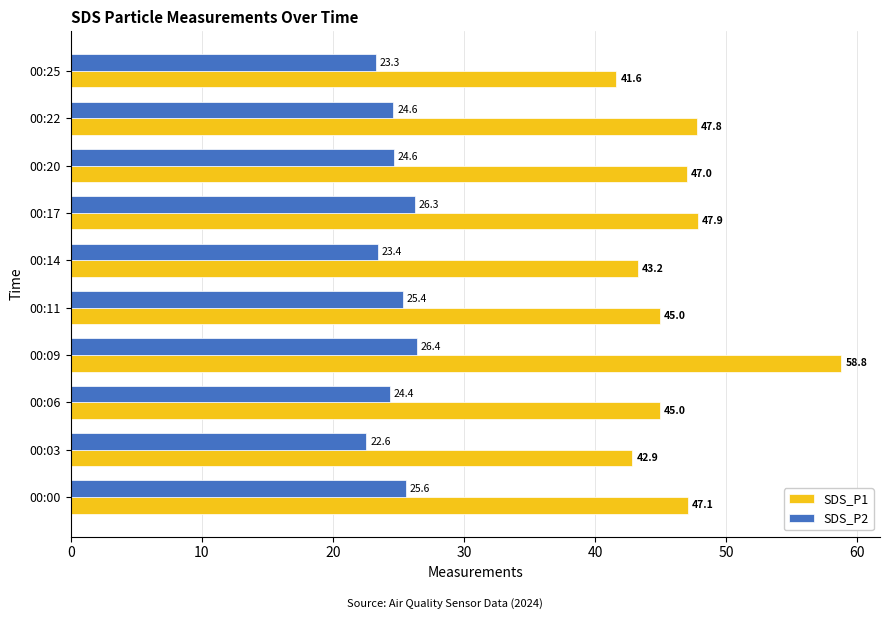

Which category has the highest value in the SDS_P2 series?

00:09